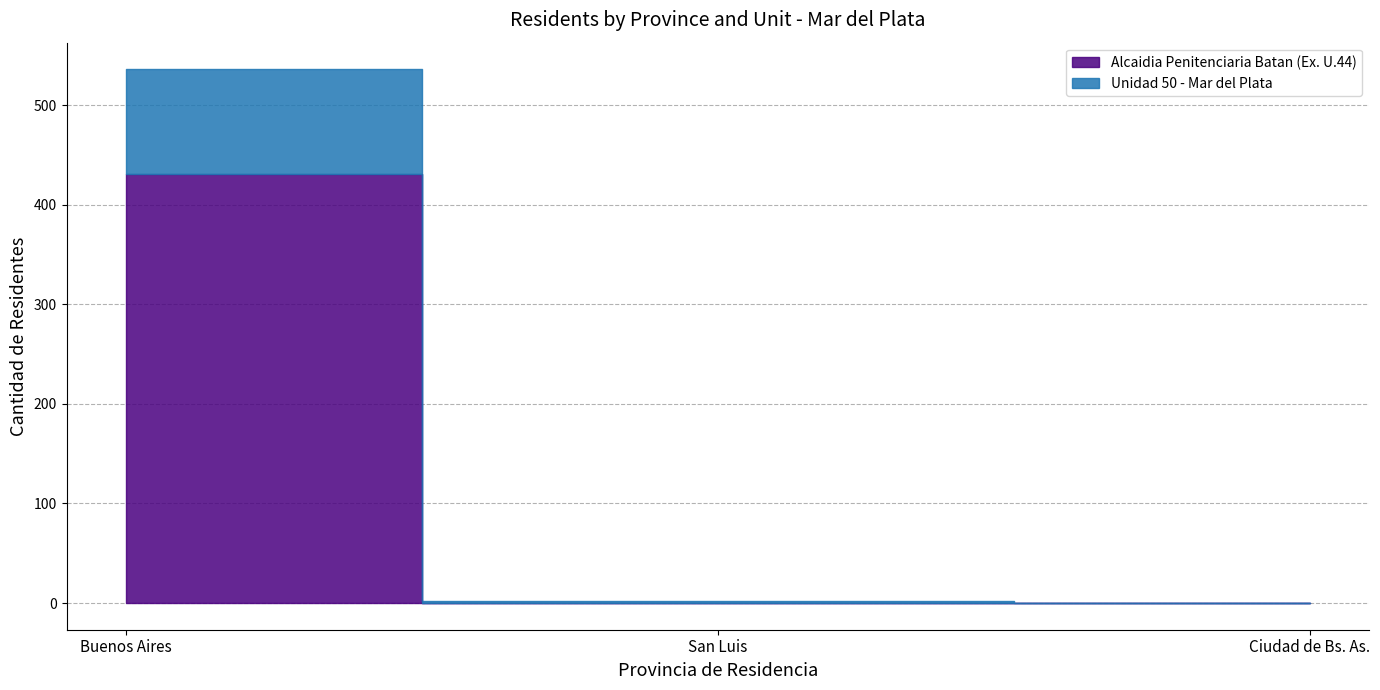

What is the label of the 3rd point from the right?

Buenos Aires